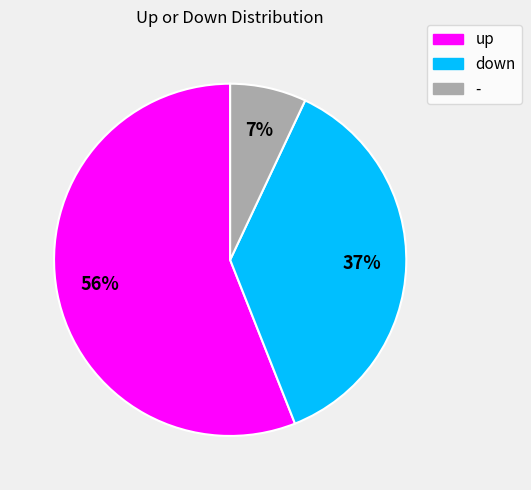

To the nearest percent, what portion does down represent?

37%